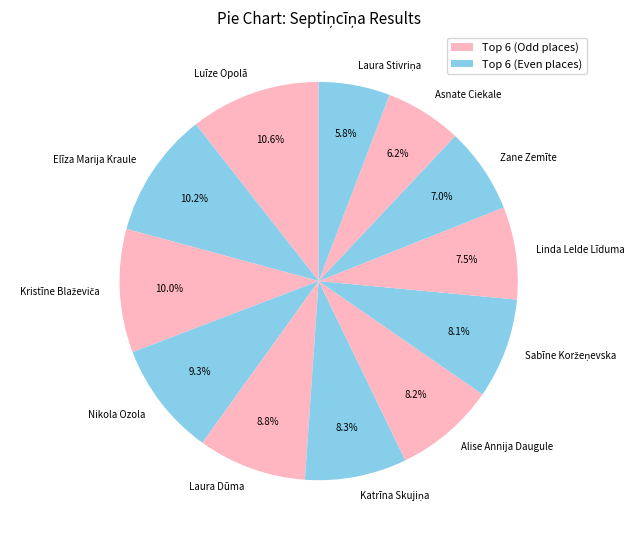

Is Luīze Opolā the majority of the pie?

No